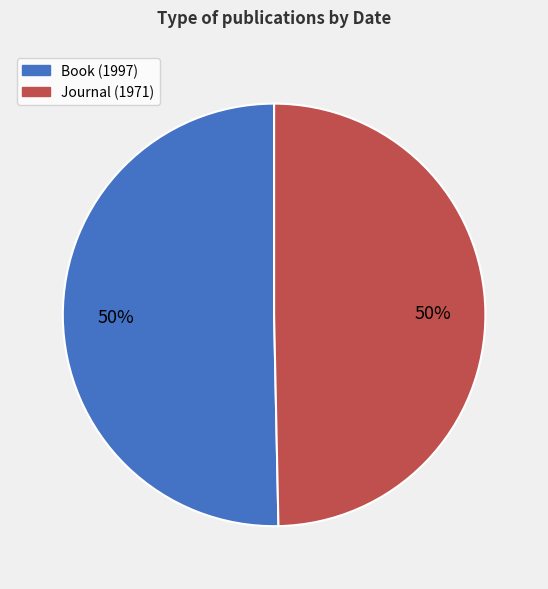

Count the number of slices in the pie.

2